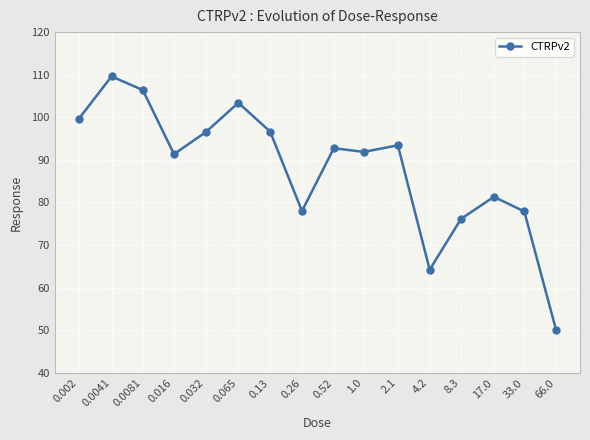

True or false: the data shows 77.9 at 33.0.

True